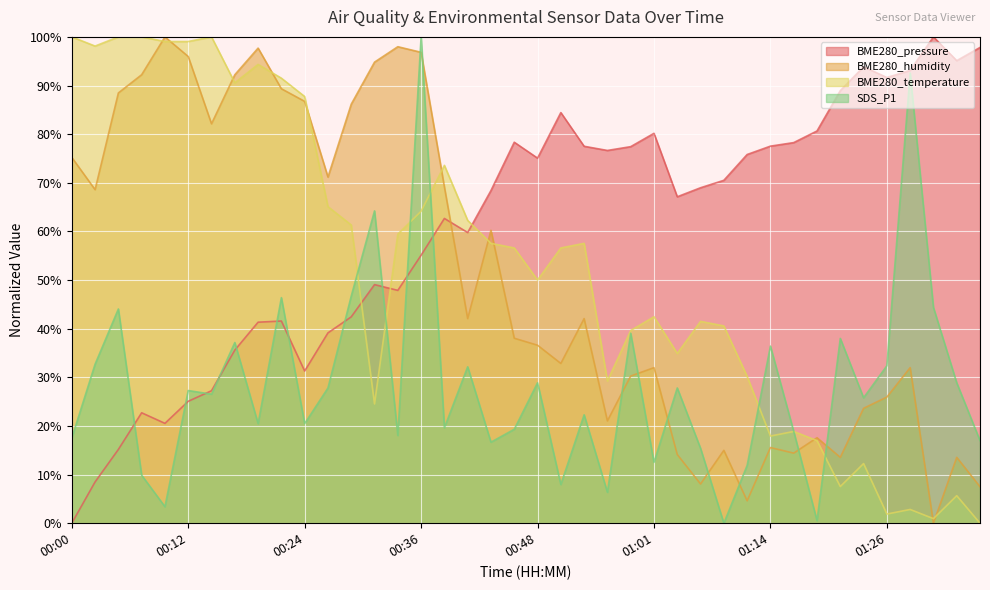

At which category does BME280_temperature reach its first local peak?

00:14